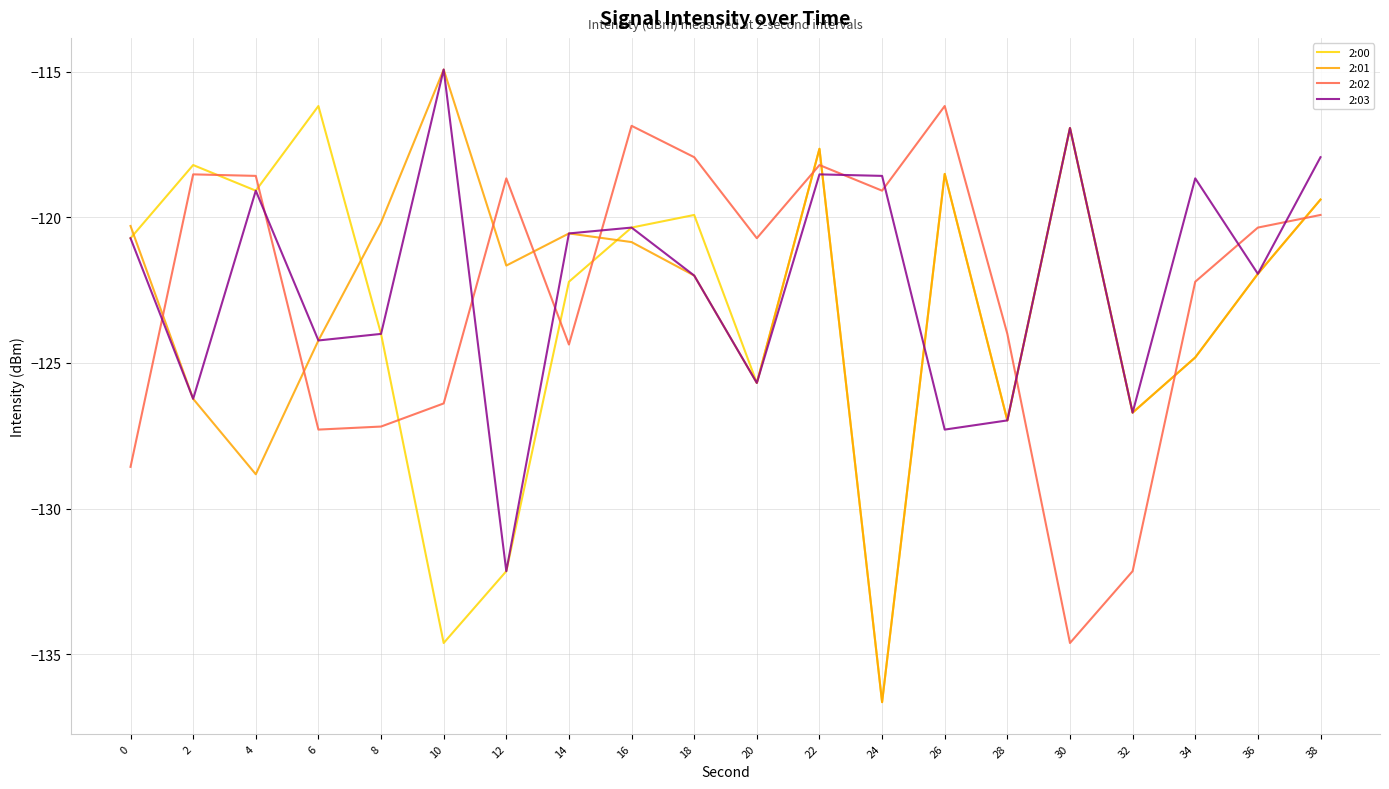

After their last crossing, which series has the higher values: 2:02 or 2:03?

2:03